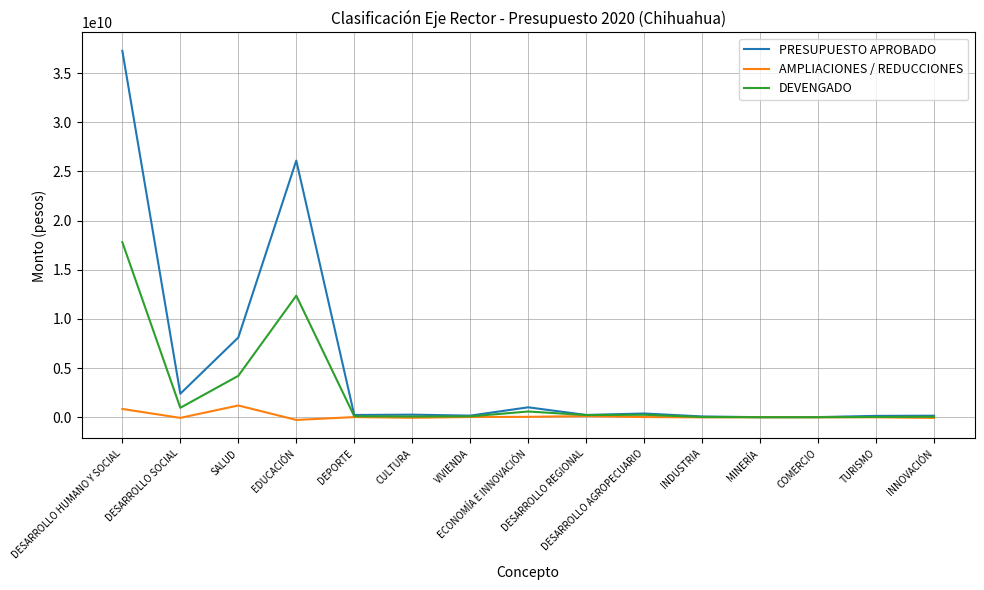

Rank the series at EDUCACIÓN from lowest to highest value.

AMPLIACIONES / REDUCCIONES, DEVENGADO, PRESUPUESTO APROBADO